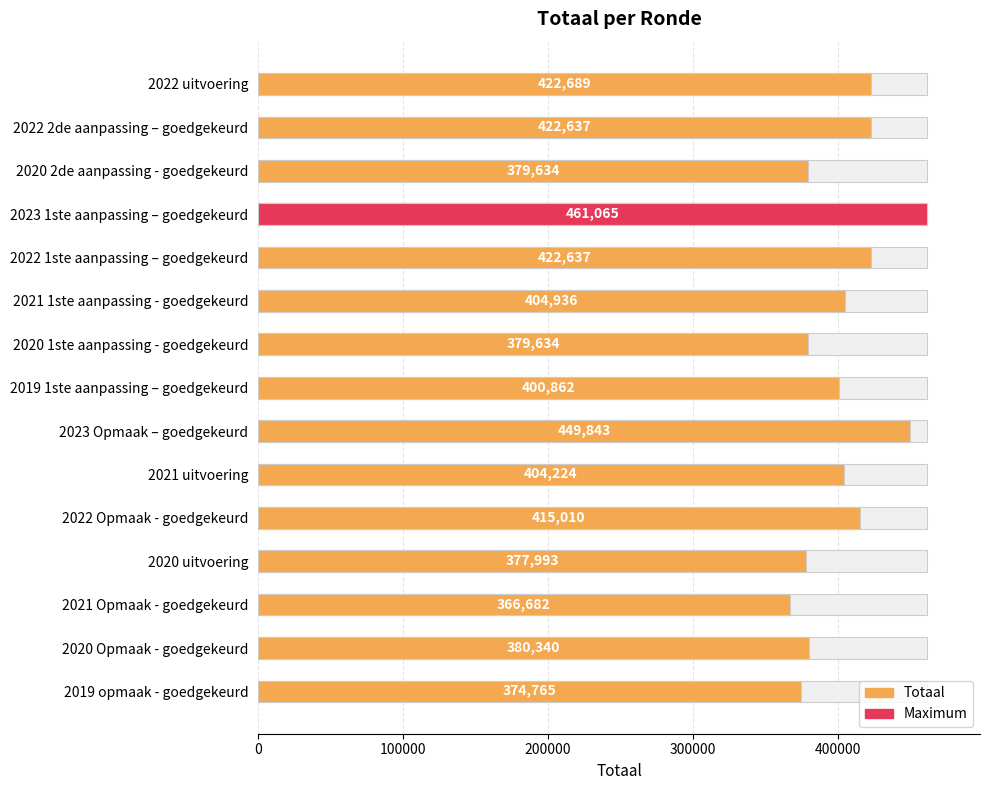

What is the sum of all values?

6062951